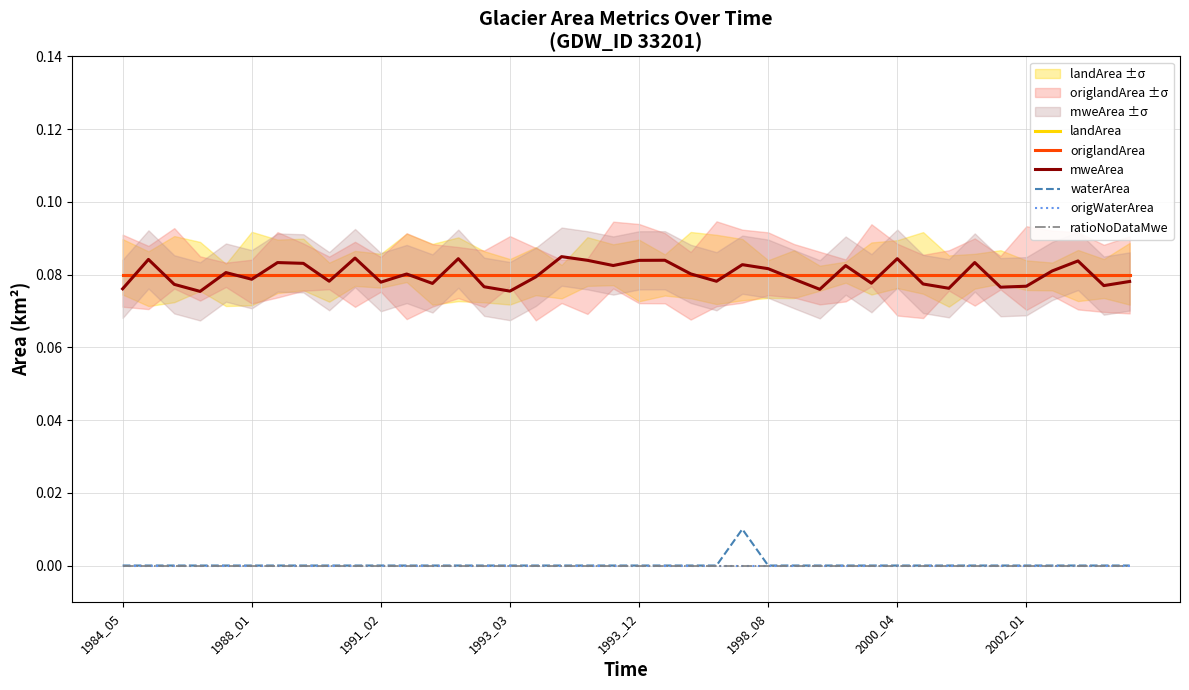

How many distinct data groups are displayed?

6